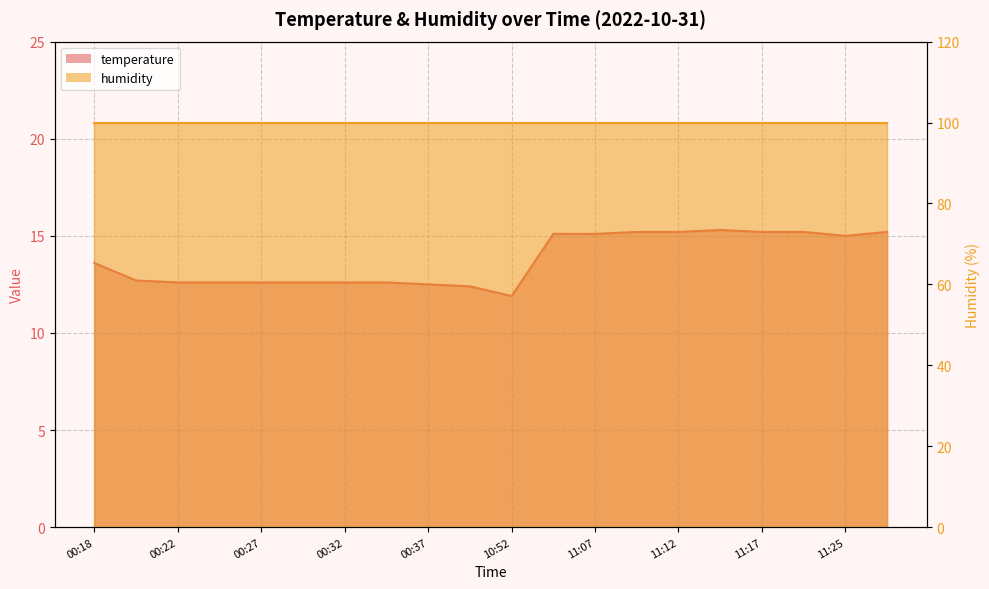

Rank the categories by value from lowest to highest.

10:52, 01:46, 00:37, 00:22, 00:25, 00:27, 00:30, 00:32, 00:35, 00:20, 00:18, 11:25, 11:05, 11:07, 11:10, 11:12, 11:17, 11:22, 11:28, 11:15